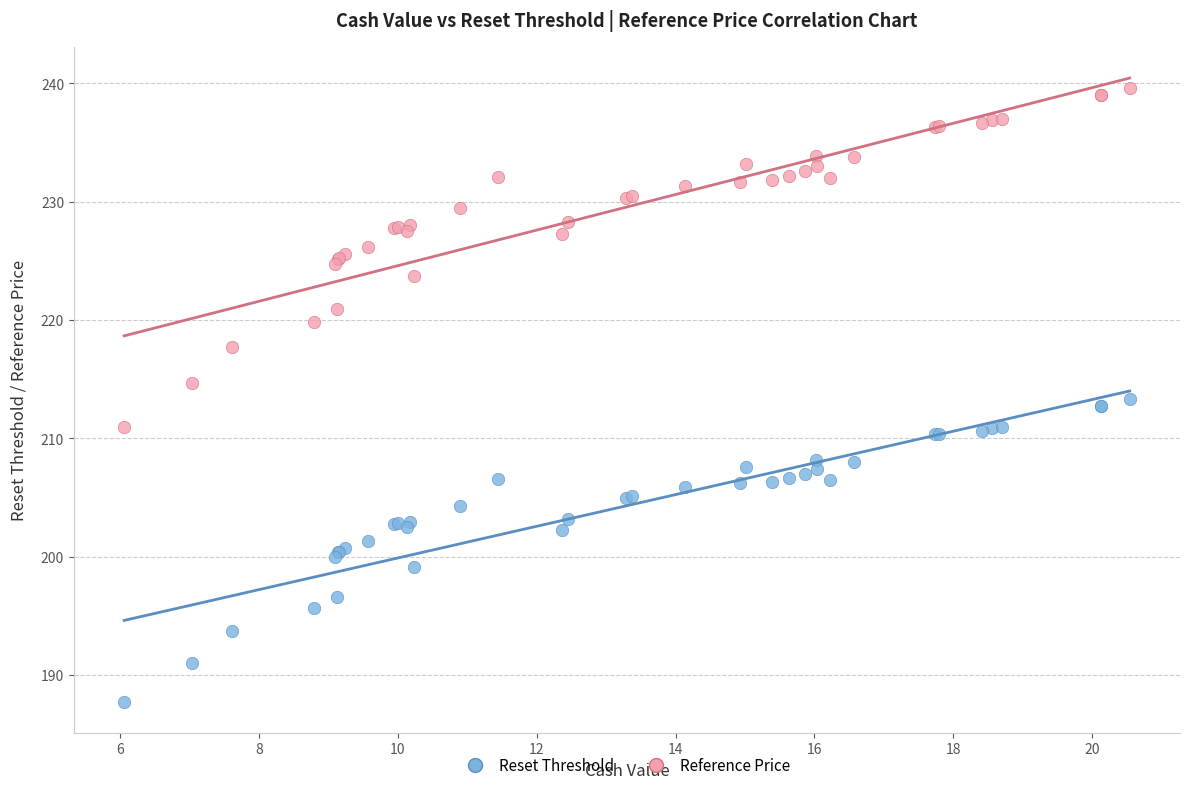

Which series contains the highest Y value?

Reference Price